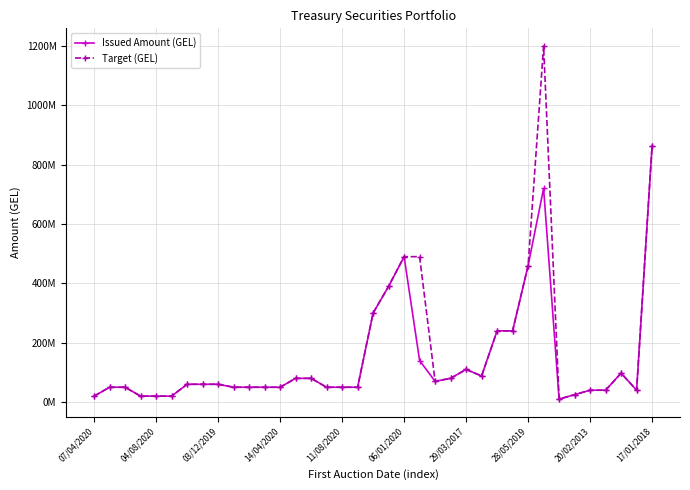

At which category does the chart reach its peak across all series?

29